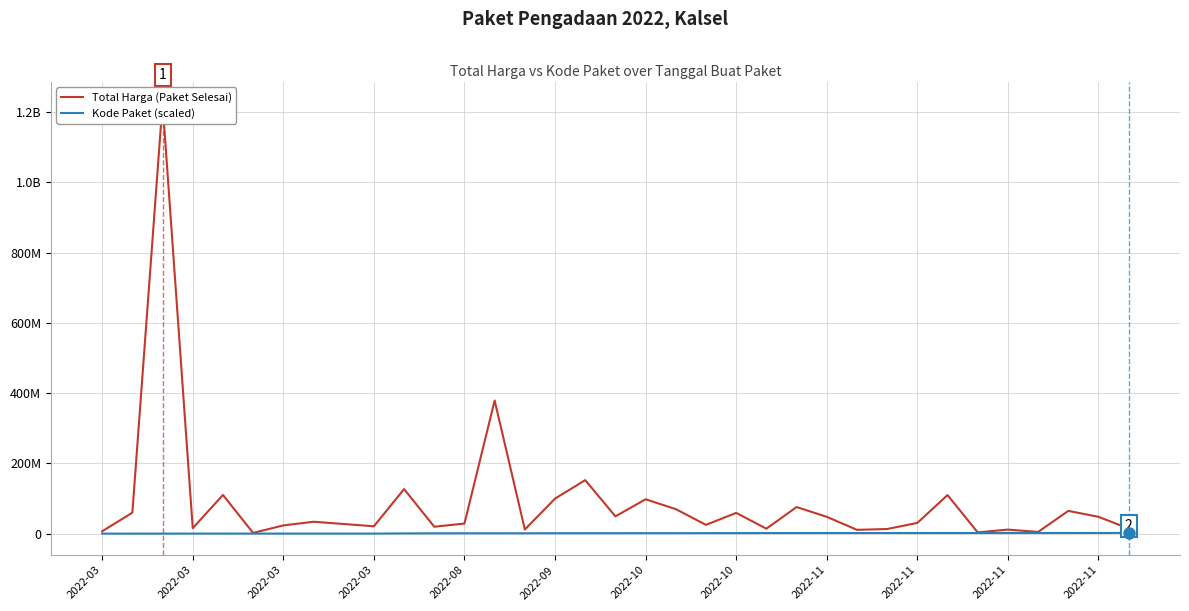

Reading left to right, extract all data points from this chart.

Total Harga (Paket Selesai): 6936000	59935000	1224682000	15787200	110389990	2395750	23680800	34132505	27720000	21231000	127000000	19950000	29000000	379075000	12000000	100000000	152477000	49478000	98000000	70000000	25200000	59375000	14400000	75920000	48140000	11100000	13442000	30800000	110000000	3825000	11800000	5093000	65000000	48140000	14750000
Kode Paket (scaled): 378630	378667	409855	434878	470979	481472	481528	494126	494315	494589	947278	1205257	1279649	1308563	1354517	1502912	1597005	1602603	1659185	1659934	1788370	1820441	1935089	1949122	1980186	1993460	2011140	2037404	2053931	2065183	2121450	2139573	2135660	2174549	2346755